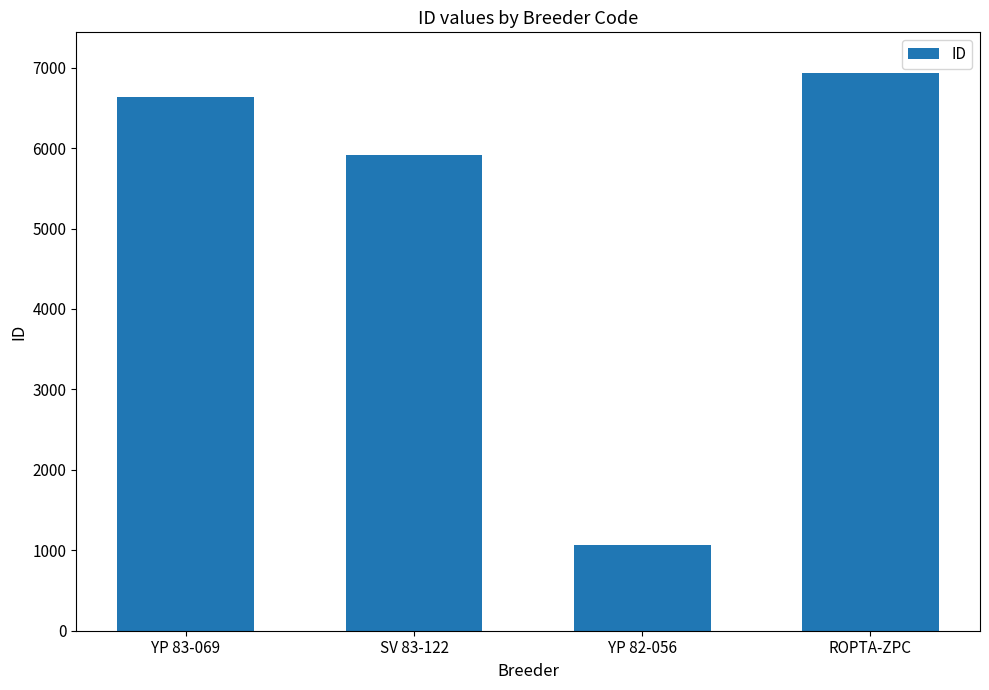

What is the value of the 2nd bar from the left?

5918